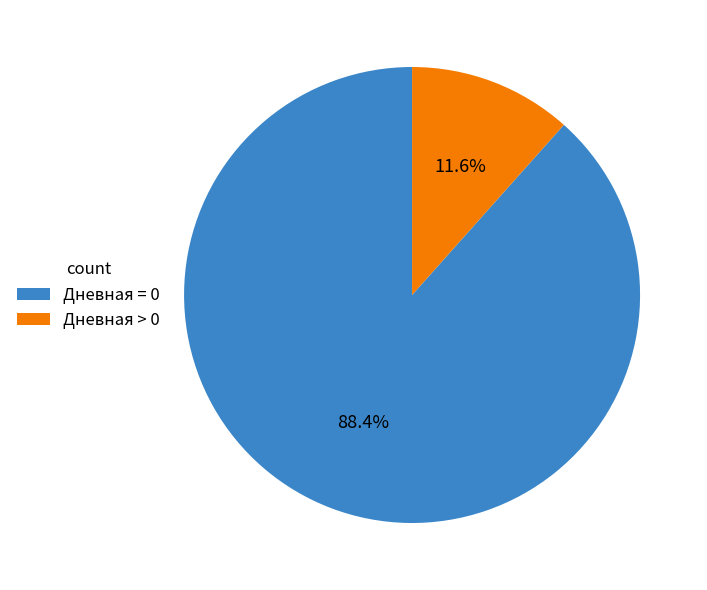

Is Дневная > 0 the majority of the pie?

No